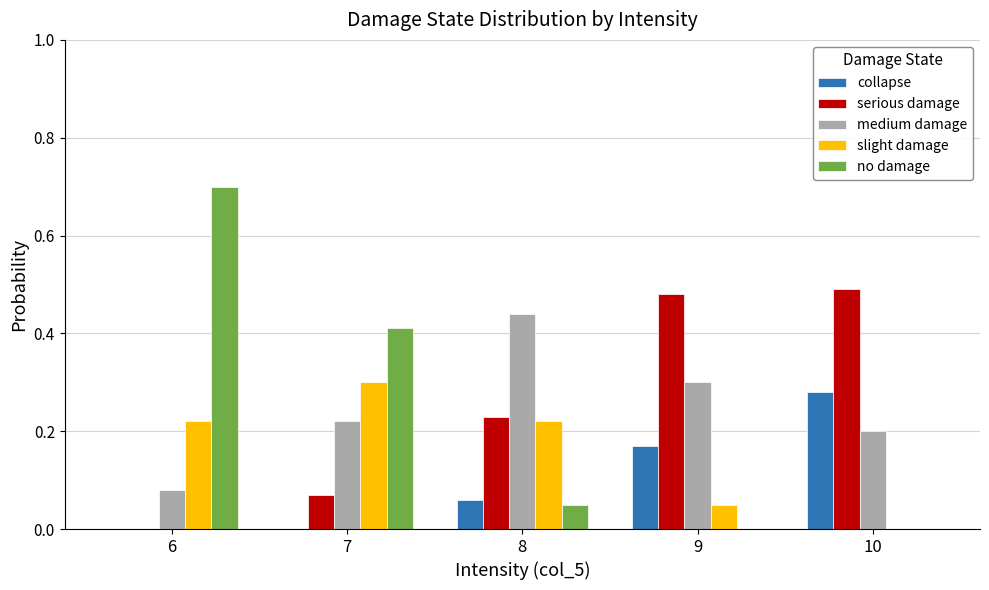

What is the sum of all slight damage values?

0.8